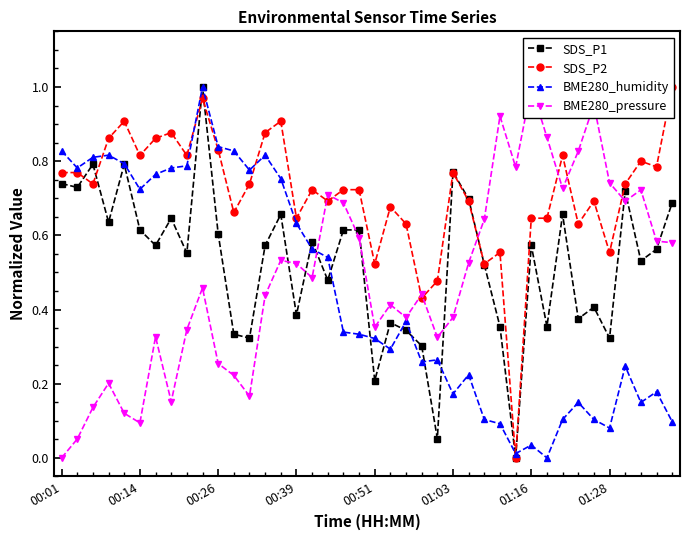

Rank the series by their maximum value, from highest to lowest.

SDS_P1, SDS_P2, BME280_humidity, BME280_pressure